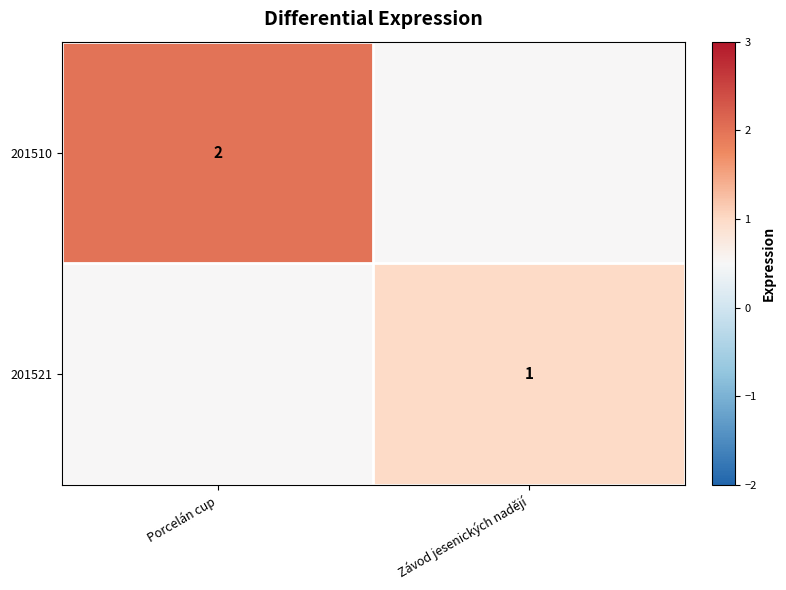

Is the value of 201521 at Závod jesenických nadějí greater than the value of 201510 at Porcelán cup?

No